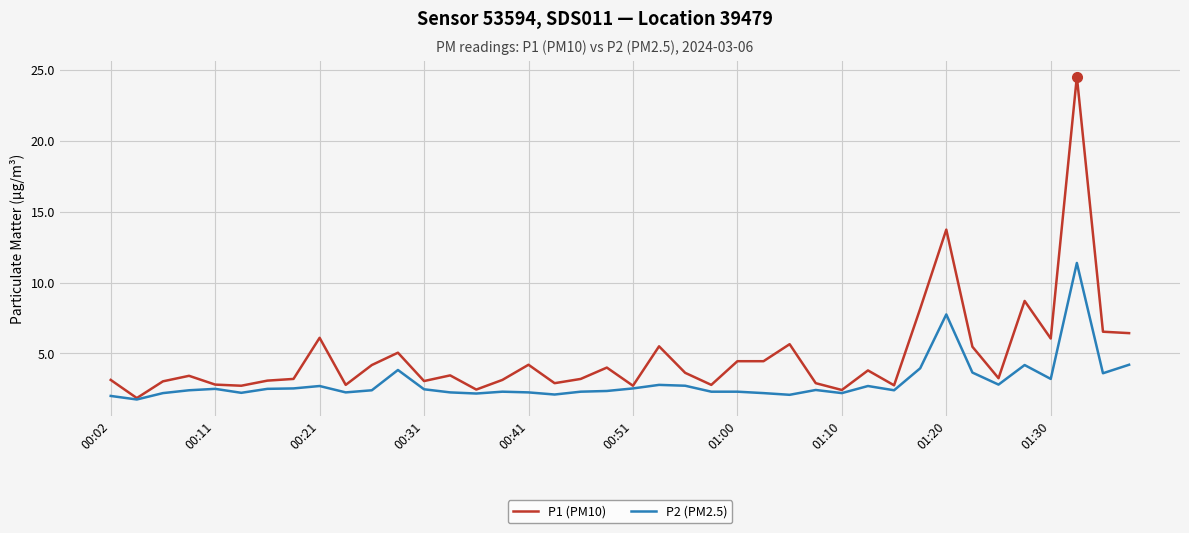

What is the highest value of the P2 (PM2.5) series?

11.4